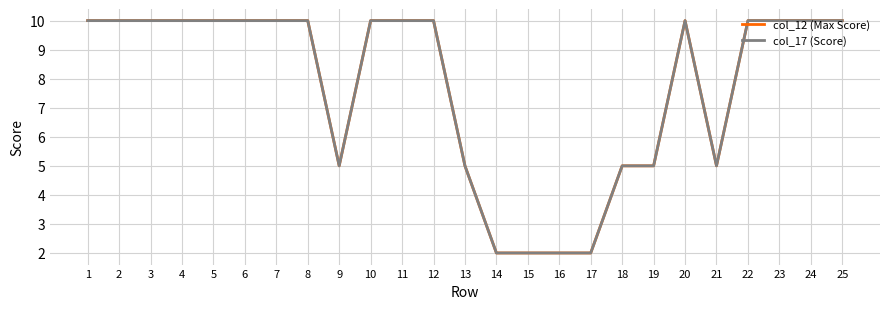

Which series has the largest total across all categories?

col_12 (Max Score)